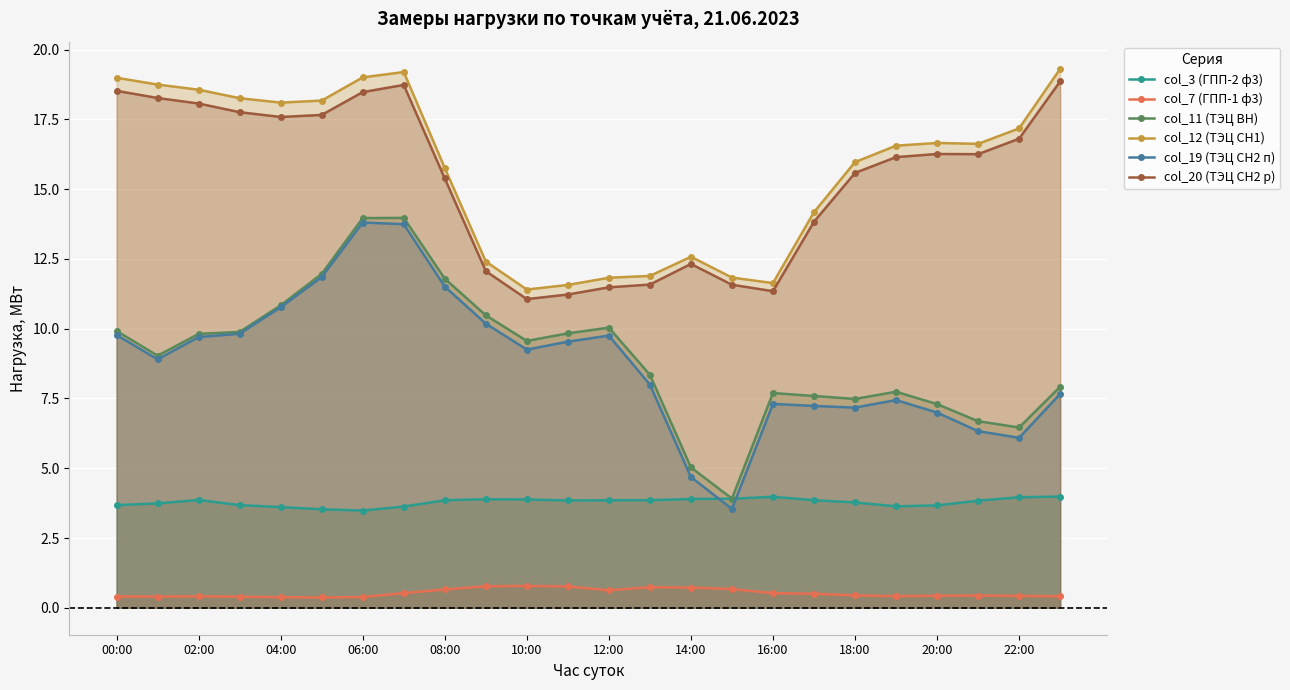

What is the difference between the highest and lowest values at 18:00?

15.5